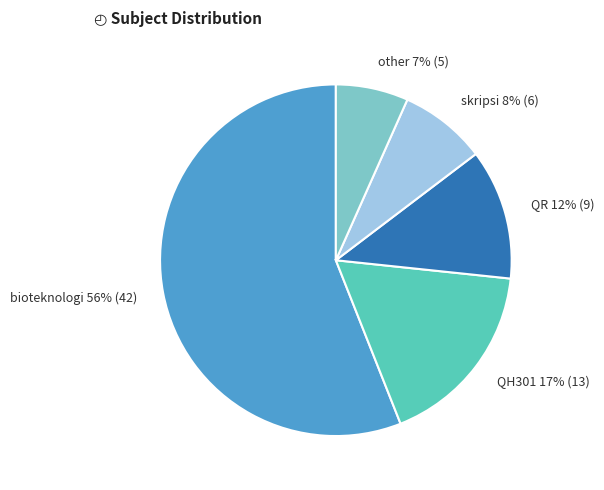

How many slices are in this pie chart?

5